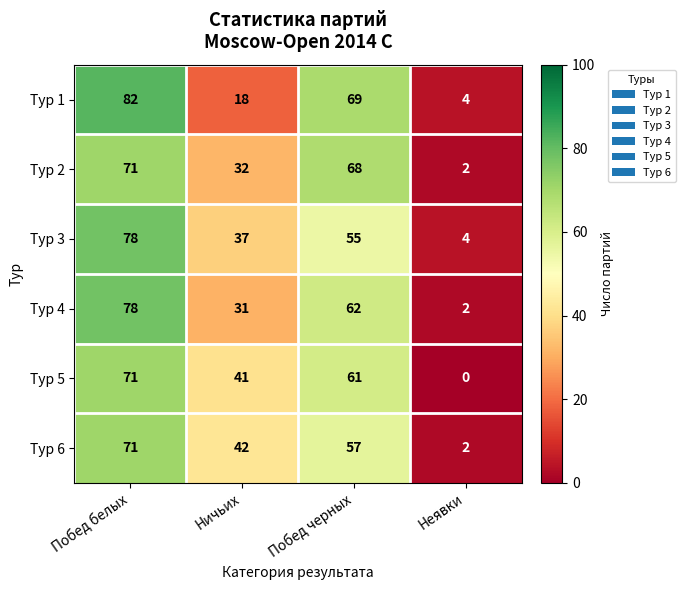

Reading left to right, what are all the values shown in this chart?

Тур 1: 82	18	69	4
Тур 2: 71	32	68	2
Тур 3: 78	37	55	4
Тур 4: 78	31	62	2
Тур 5: 71	41	61	0
Тур 6: 71	42	57	2